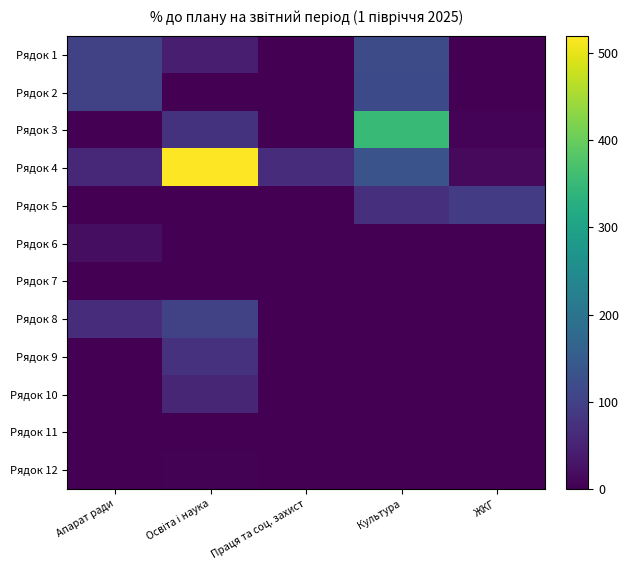

At how many categories does at least one series exceed 172?

2